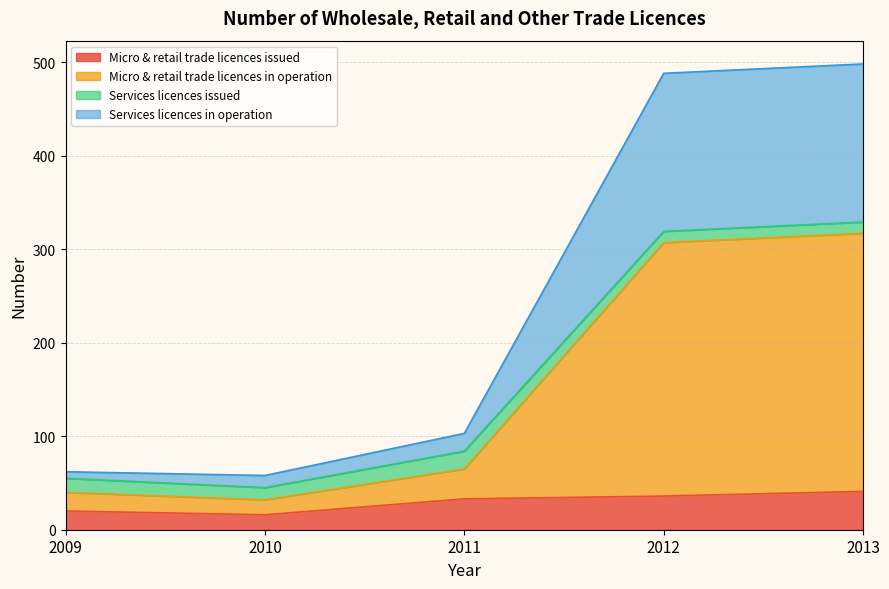

The value of Micro & retail trade licences issued at 2012 is 65. True or false?

False